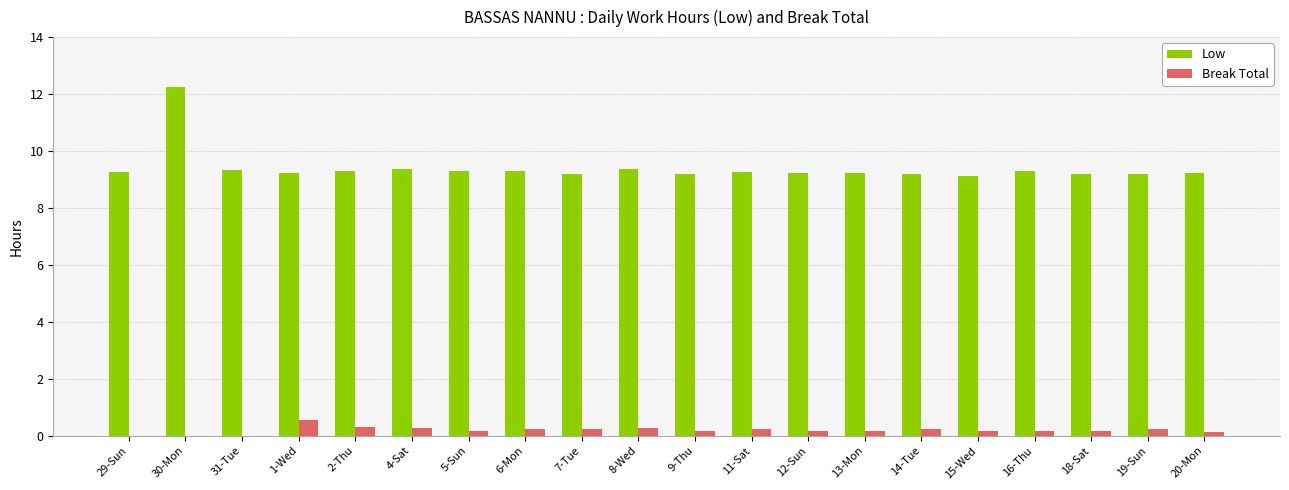

At which category does the chart reach its peak across all series?

30-Mon